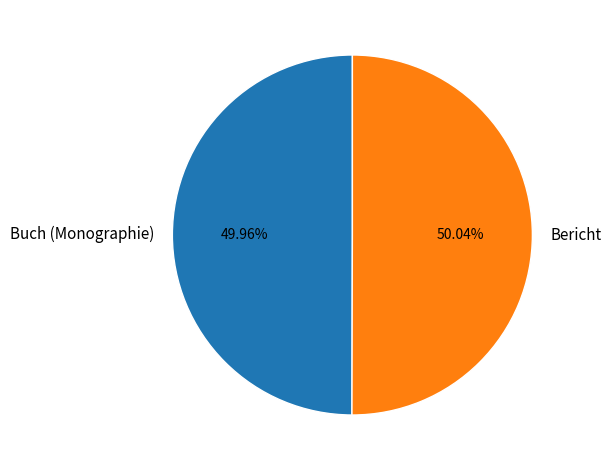

How many segments does this pie chart have?

2